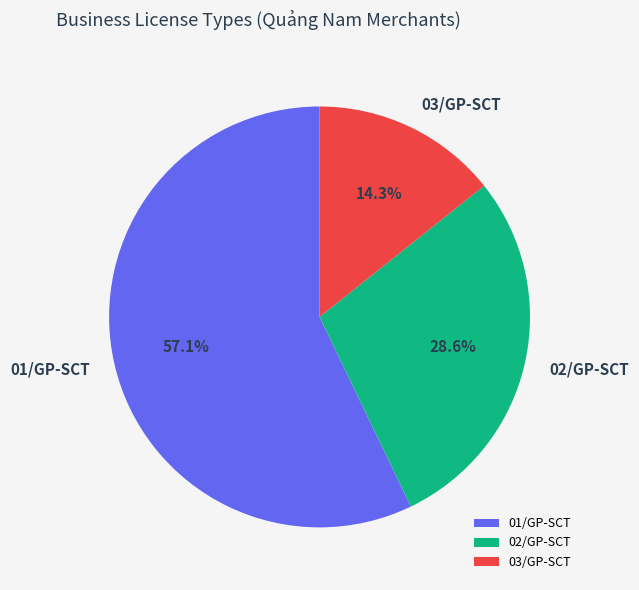

To the nearest percent, what is the average slice percentage?

33%